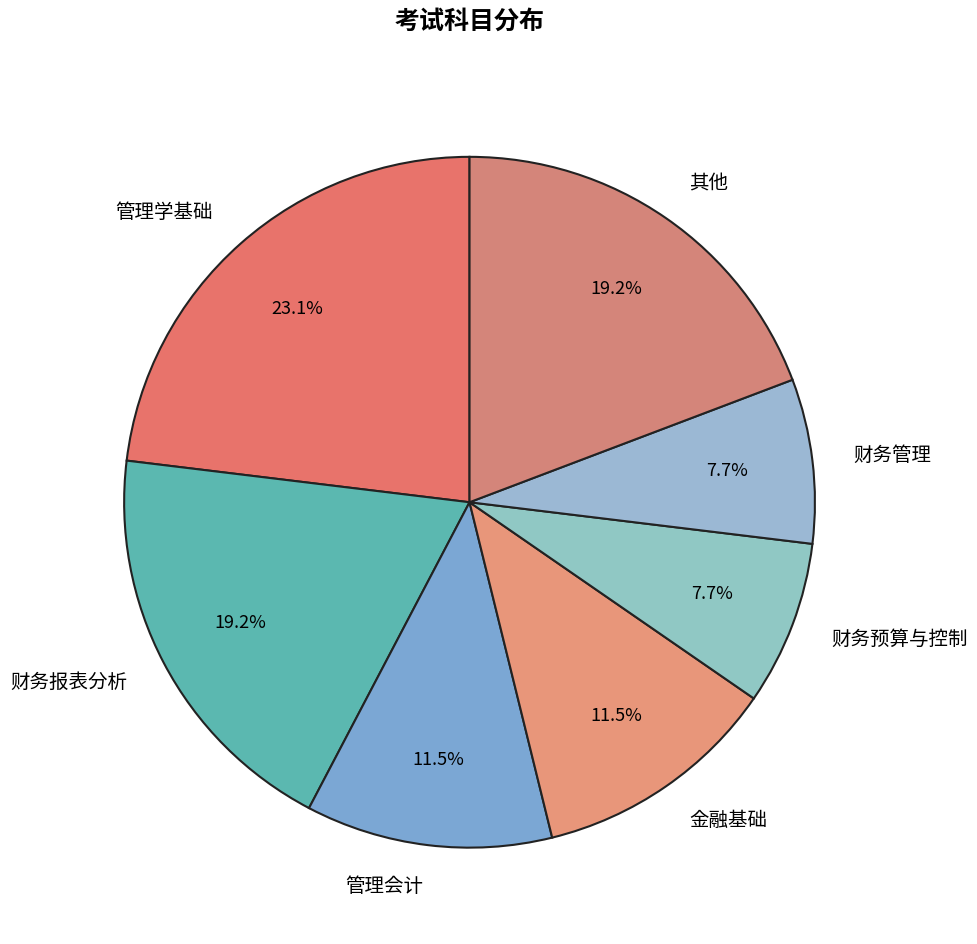

Which category has the biggest portion of the pie?

管理学基础